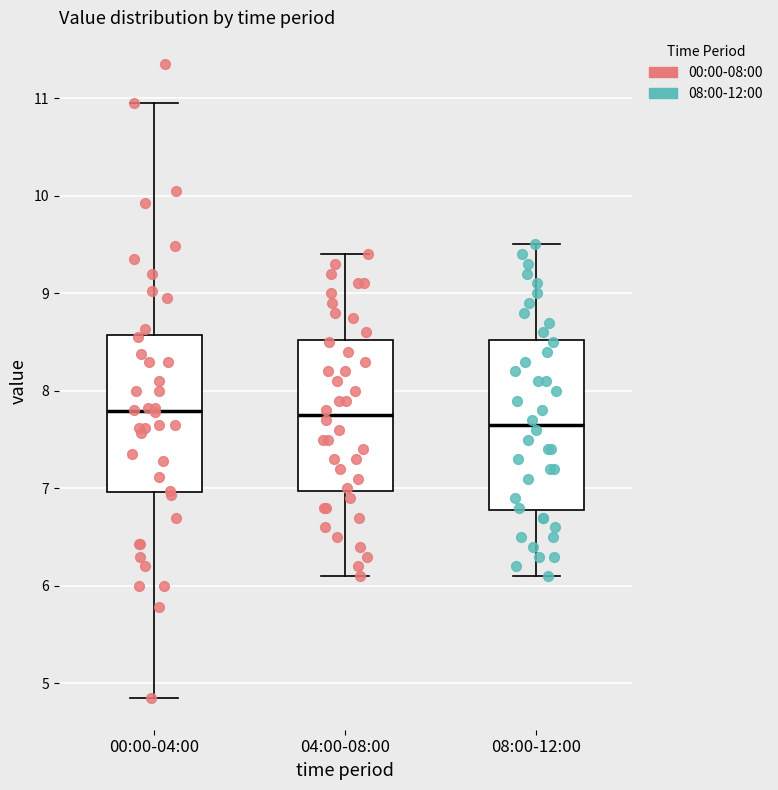

Where is the upper edge of the box for 04:00-08:00 on the y-axis? The values are not printed on the chart, so give them approximately, as read against the axis.

8.5